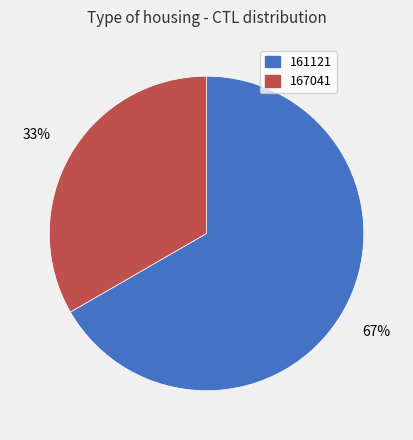

What is the smallest slice in the pie chart?

167041